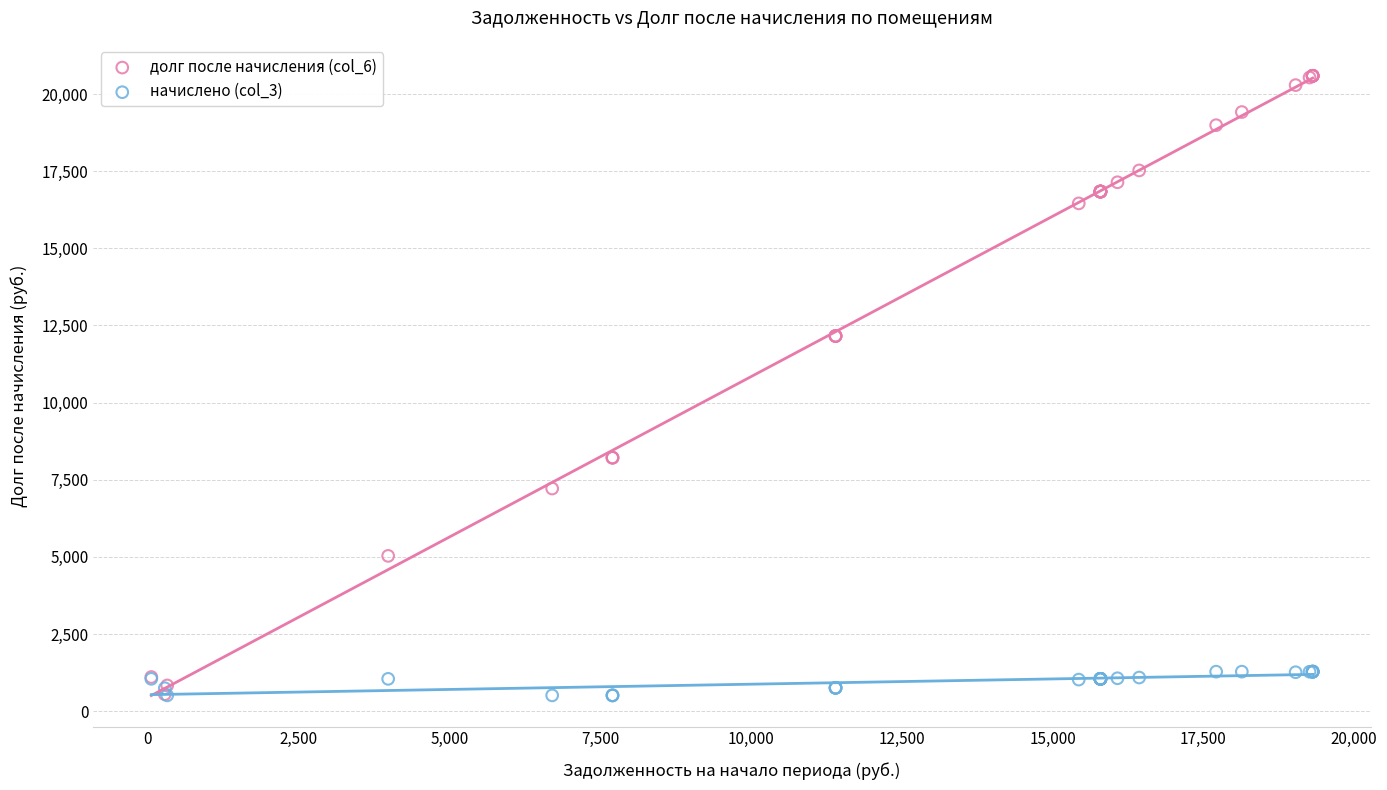

Which series reaches the maximum Y coordinate?

долг после начисления (col_6)